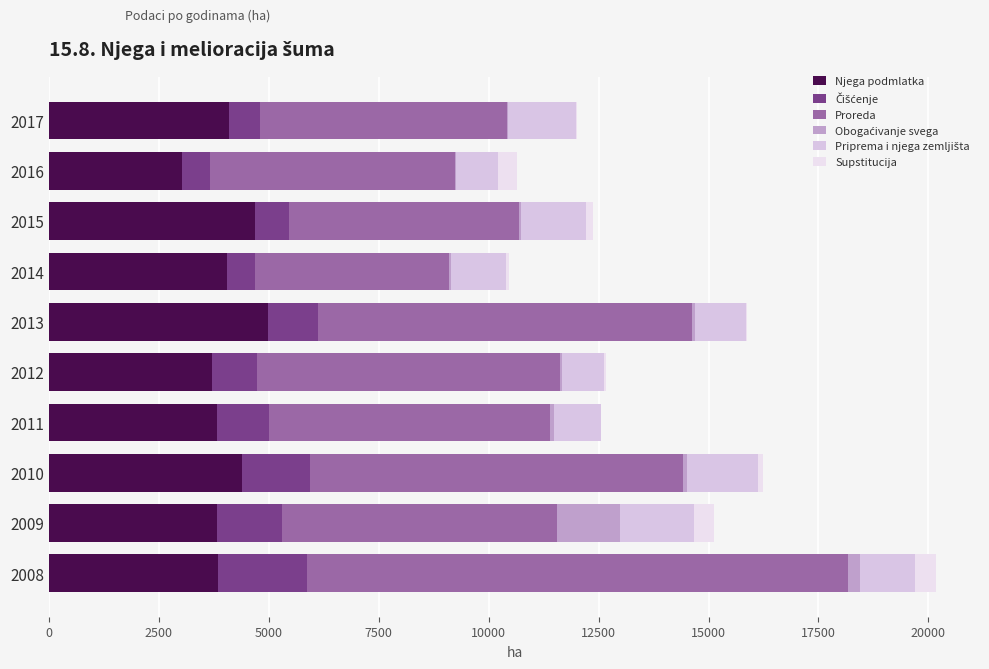

How many categories are shown in the chart?

10